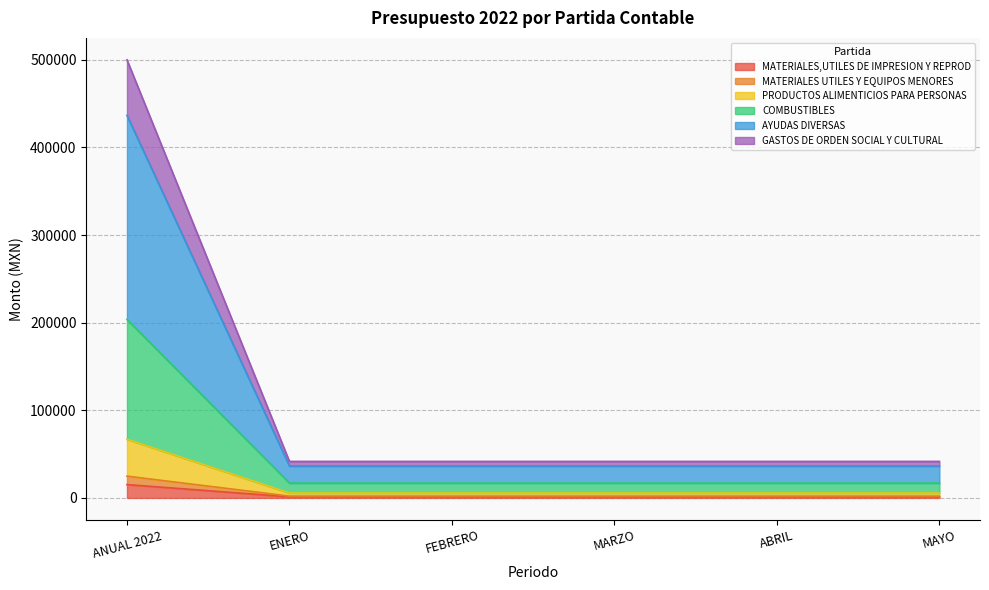

Does the chart have visible grid lines?

Yes